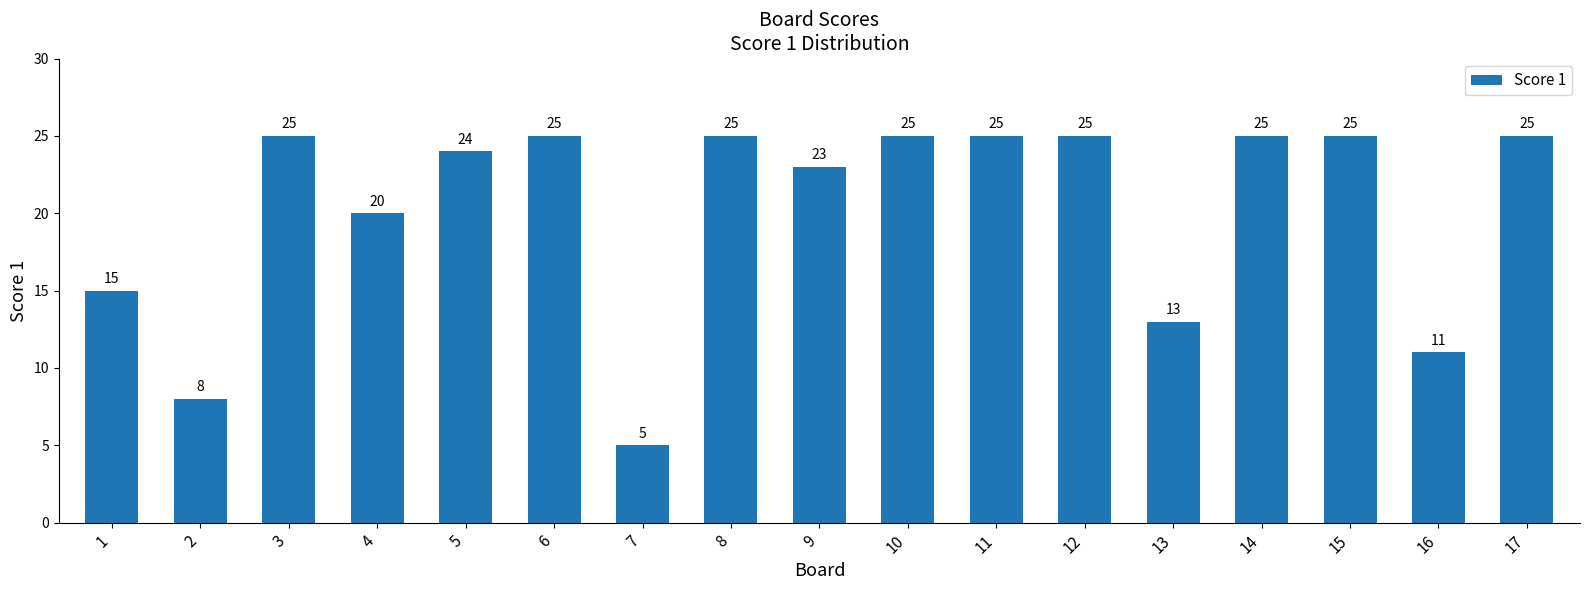

Are the bars horizontal?

No